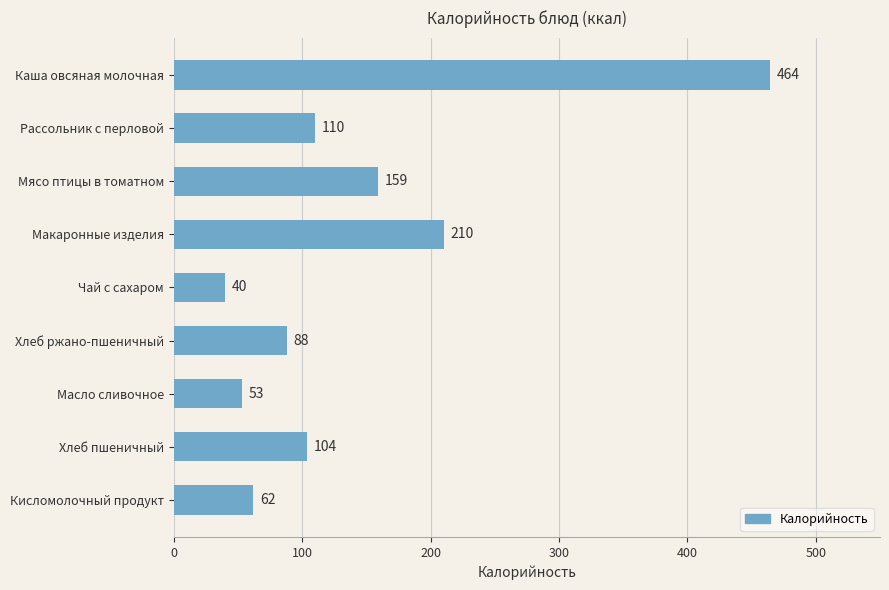

What is the smallest value displayed?

39.9